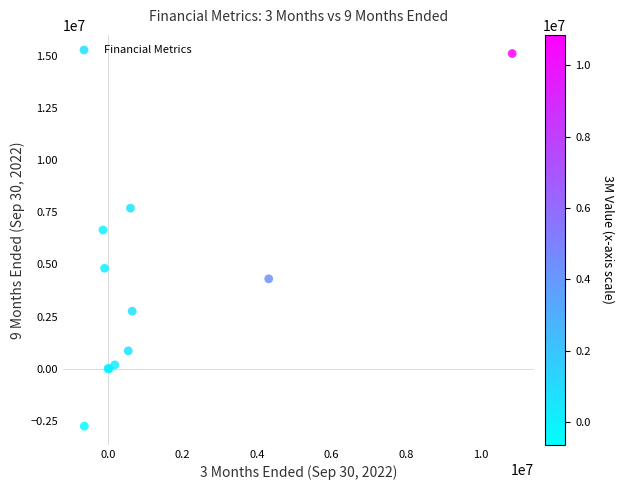

What Y value in the scatter plot is closest to 6179999?

6652710.0